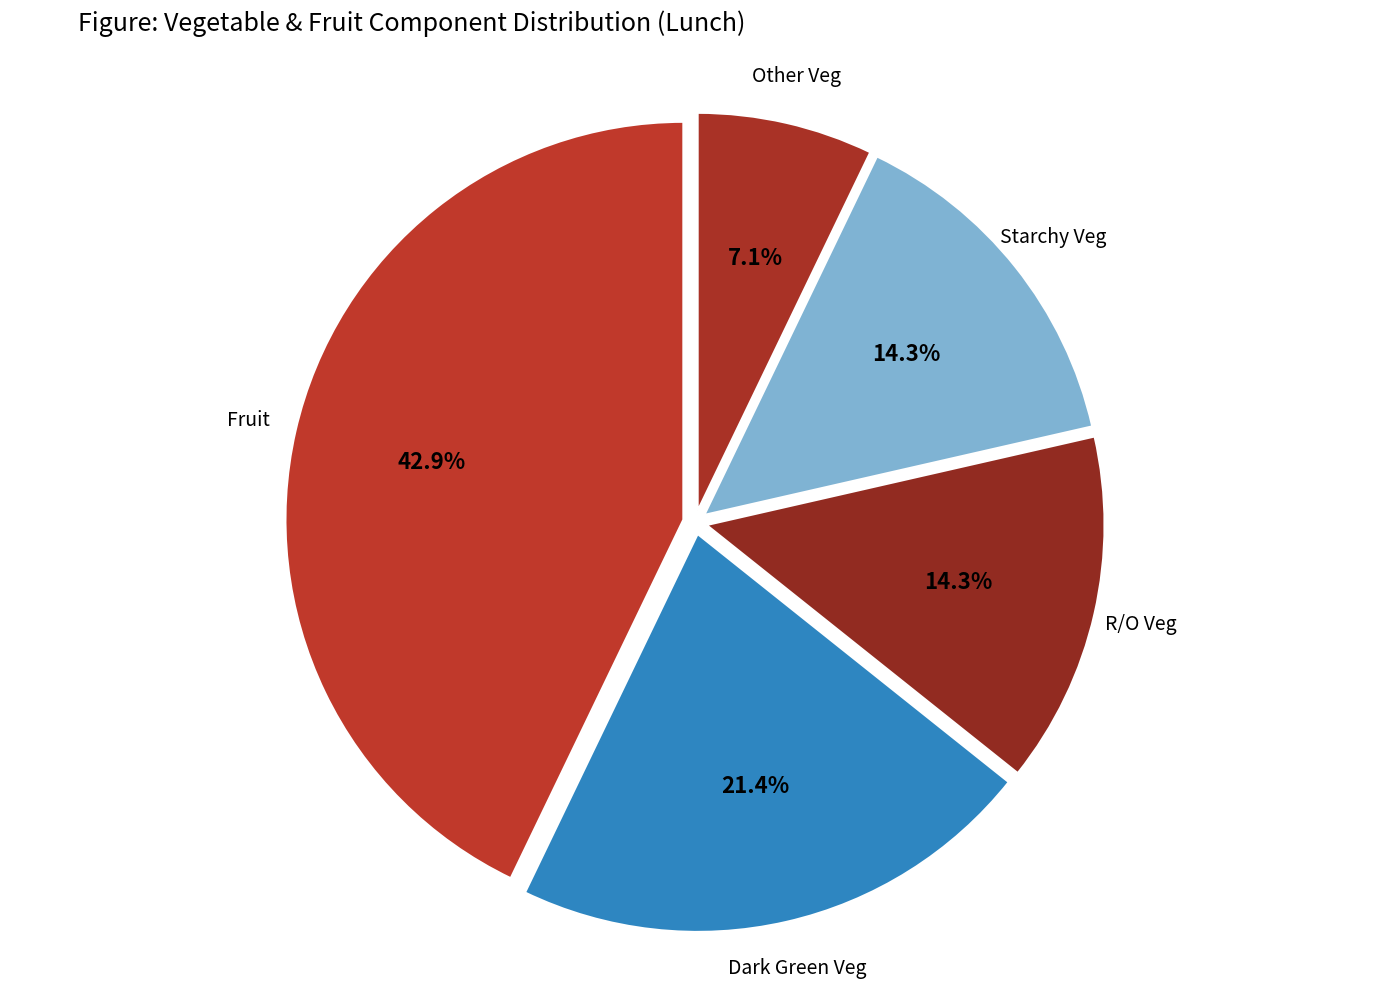

Is it true that R/O Veg is 14% of the pie?

True